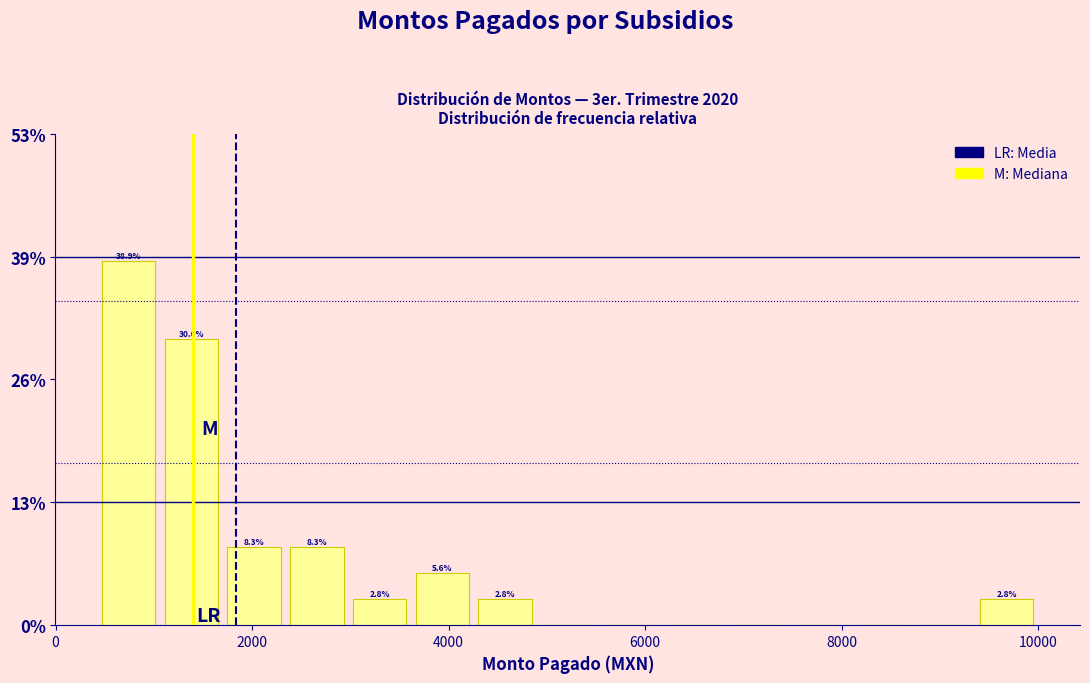

Around what value on the x-axis is the tallest bar? Give the approximate position of its centre, as read against the axis.

800